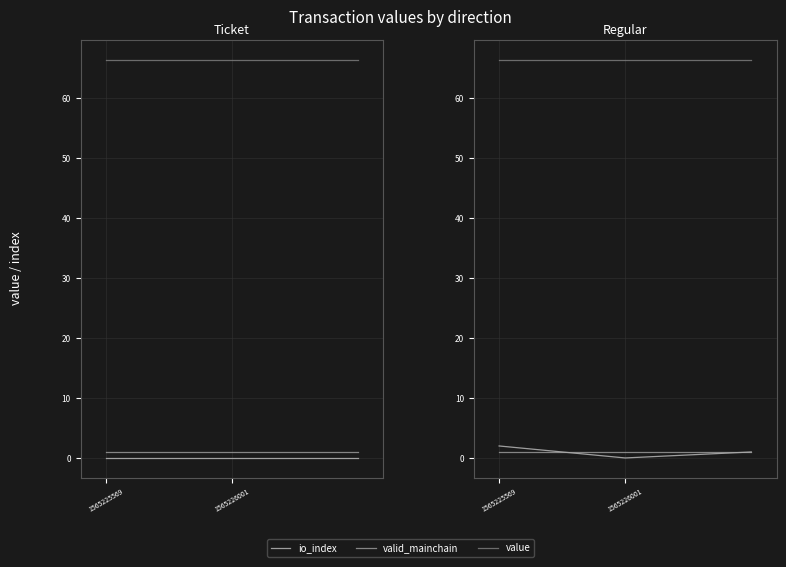

Reading left to right, transcribe all the data shown in this chart.

io_index: 2.0	0.0	1.0
valid_mainchain: 1.0	1.0	1.0
value: 66.4	66.4	66.4